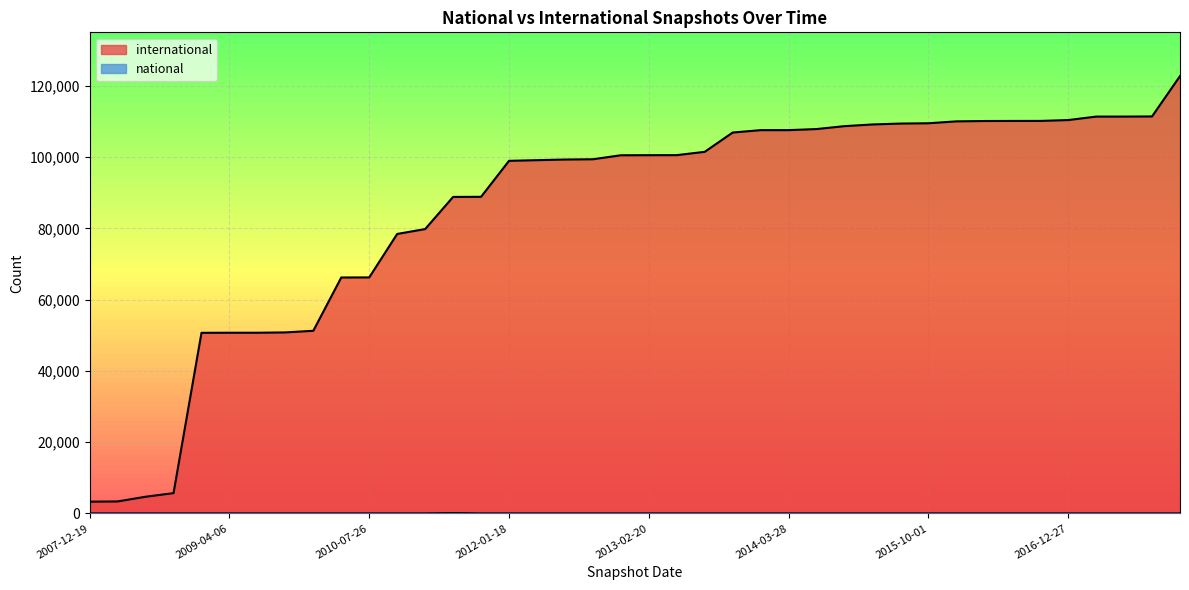

Where is national nearest to the value 52?

2007-12-19